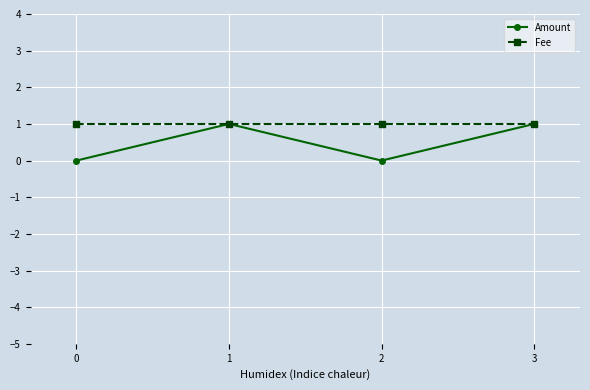

Which series has the largest total across all categories?

Fee